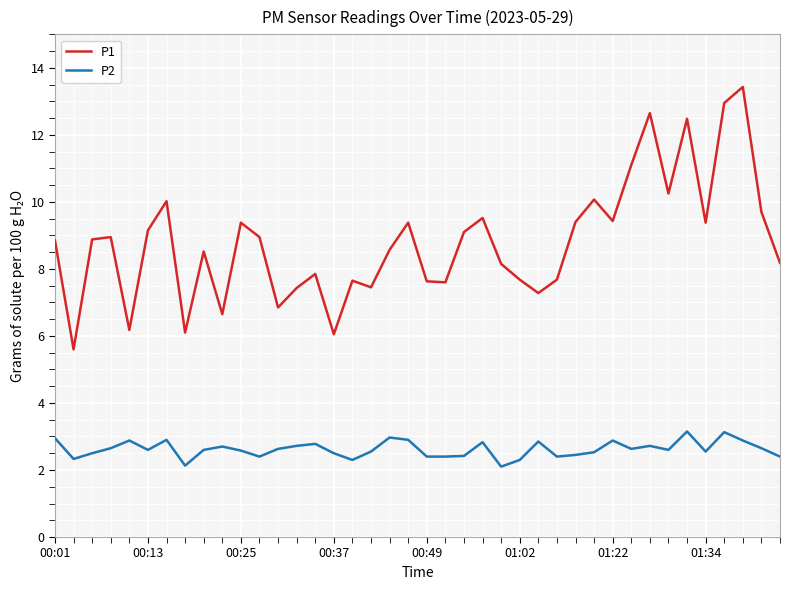

Which series has the largest total across all categories?

P1